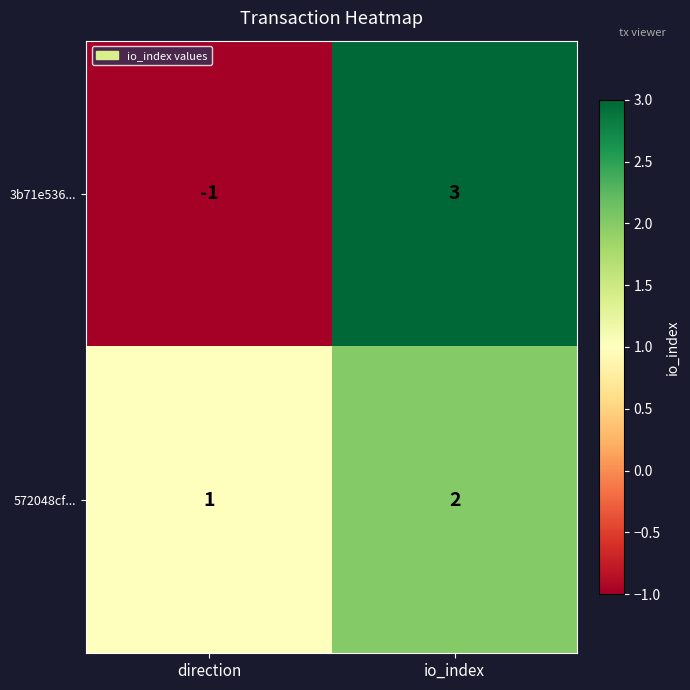

Which series has the largest range (max minus min)?

3b71e536...